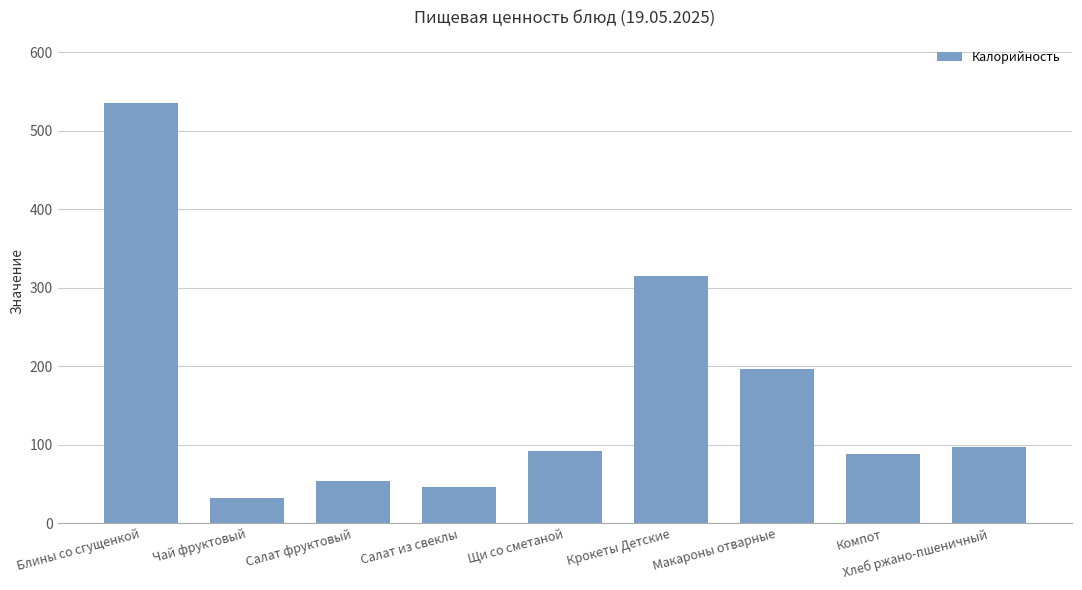

True or false: the data shows 315.1 at Крокеты Детские.

True